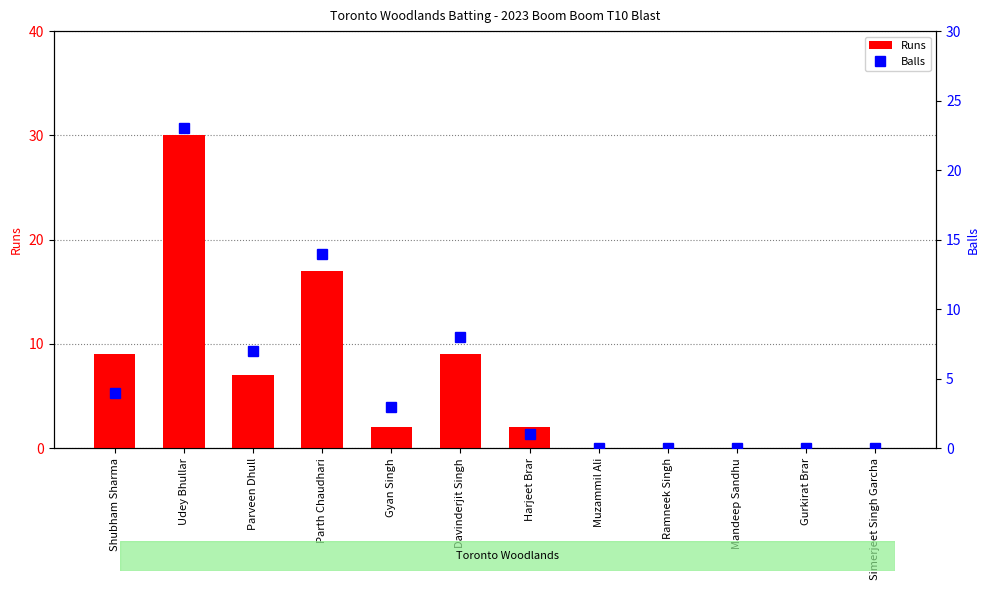

Rank the series by their average value, from lowest to highest.

Balls, Runs